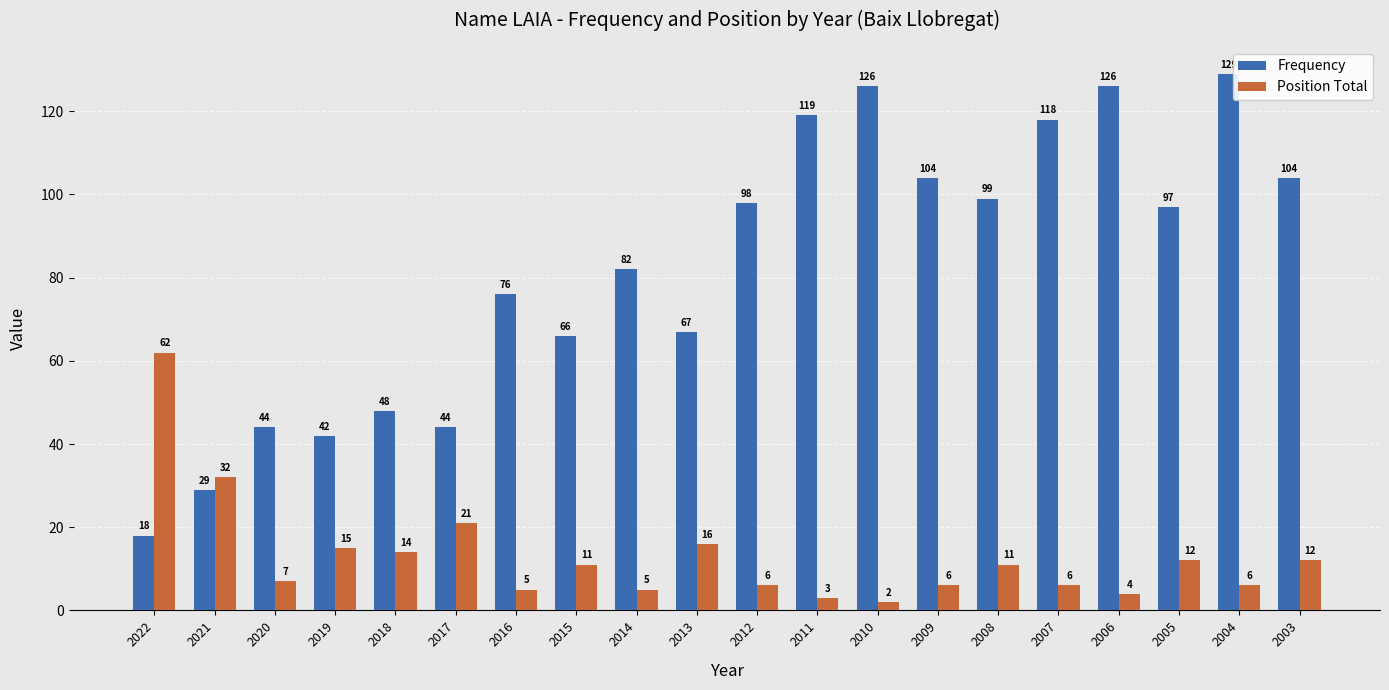

What is the spread (max minus min) of values at 2004?

123